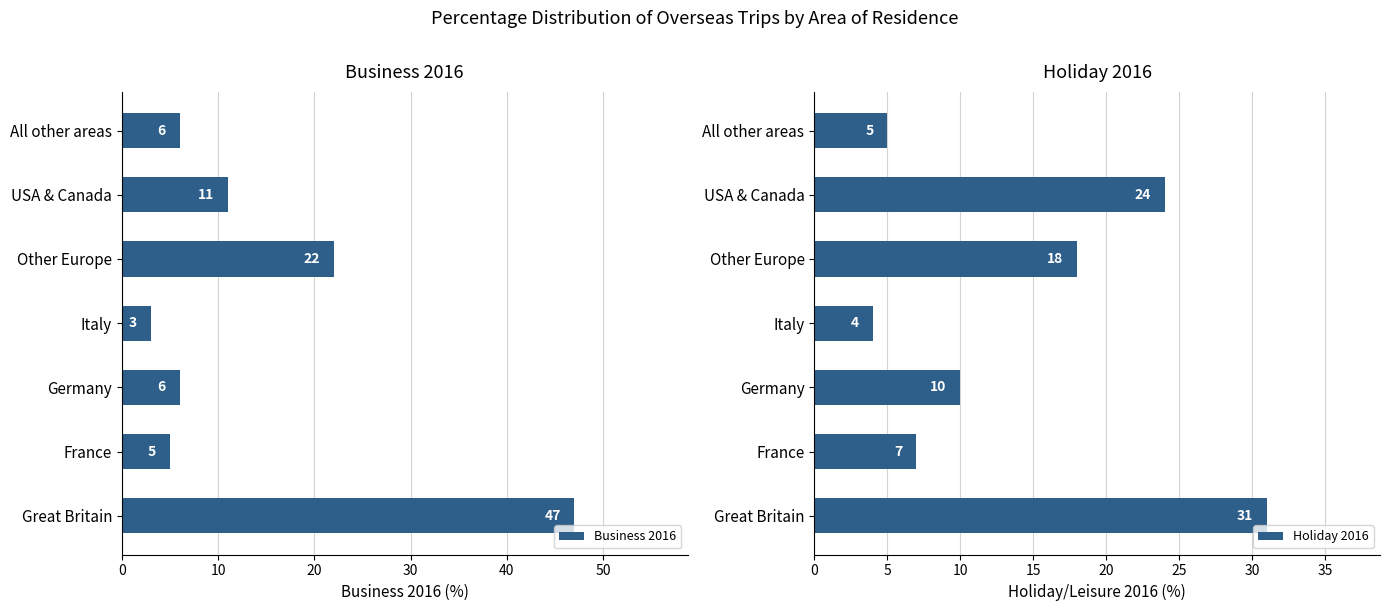

Reading left to right, transcribe all the data shown in this chart.

Business 2016: 47	5	6	3	22	11	6
Holiday 2016: 31	7	10	4	18	24	5